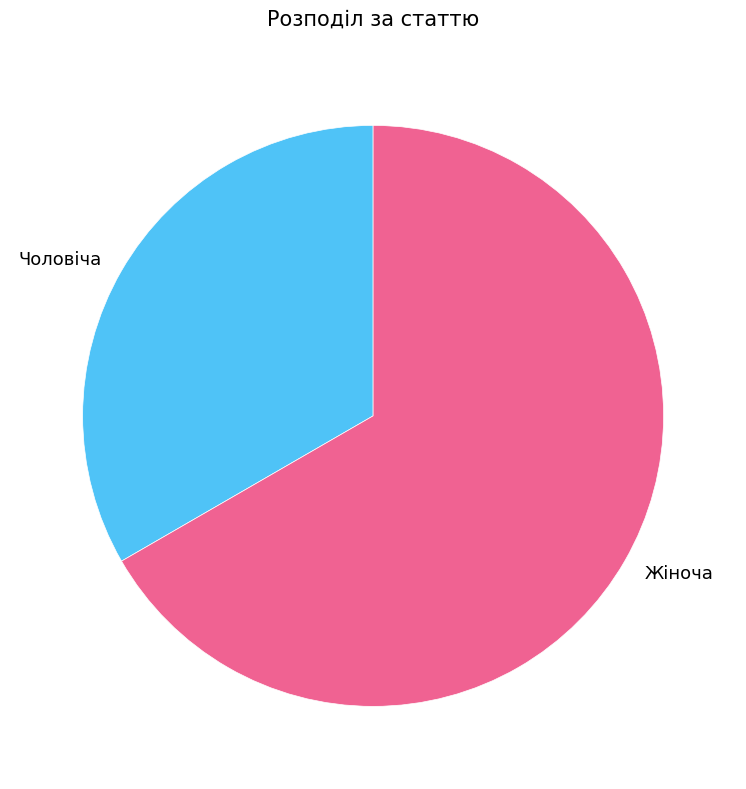

Which slice is the smallest?

Чоловіча